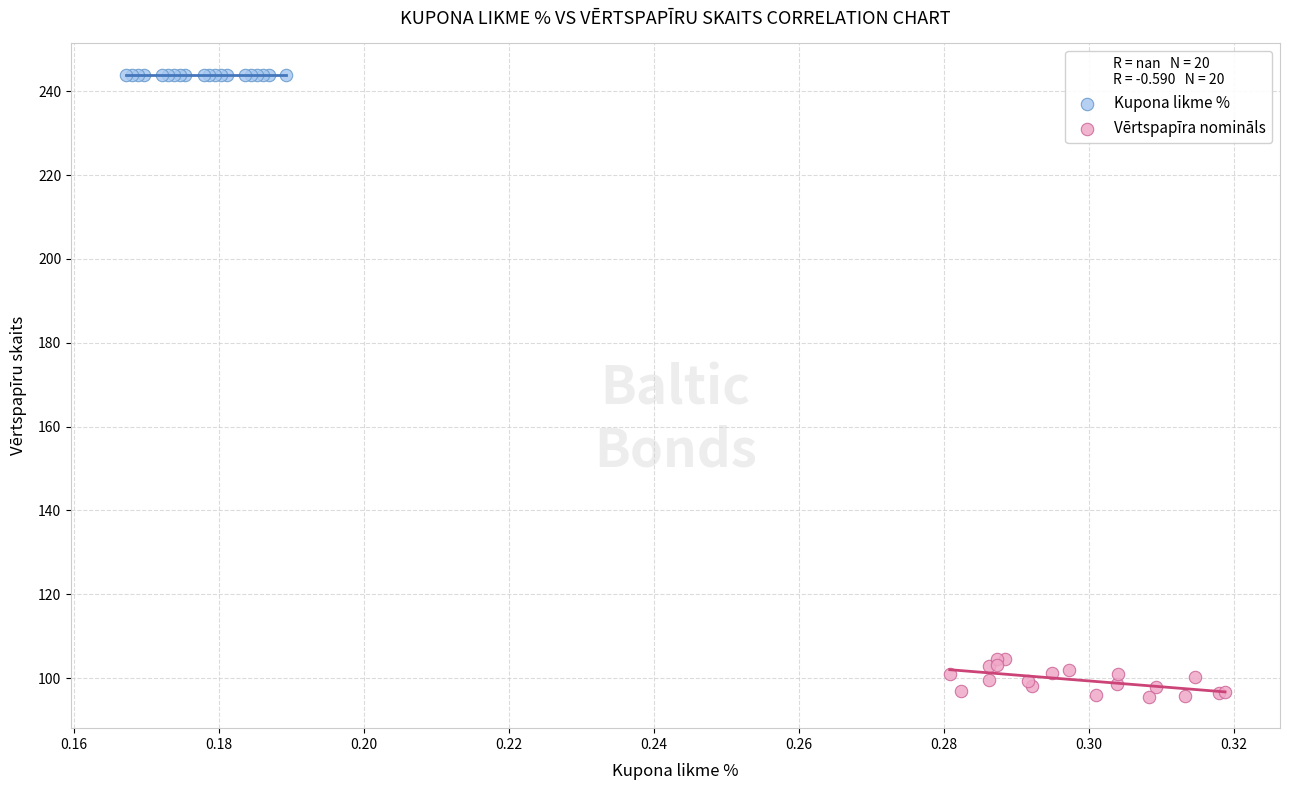

Which series contains the highest Y value?

Kupona likme %